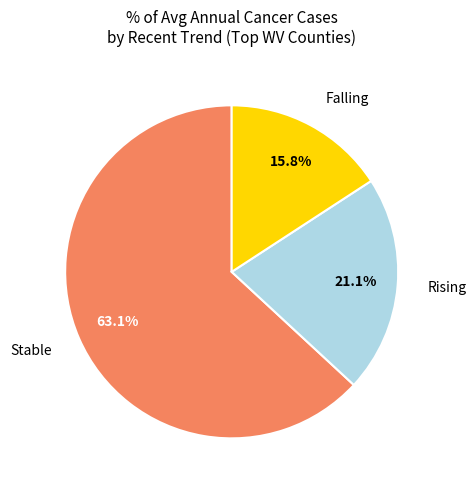

What portion of the pie excludes Falling?

84.2%